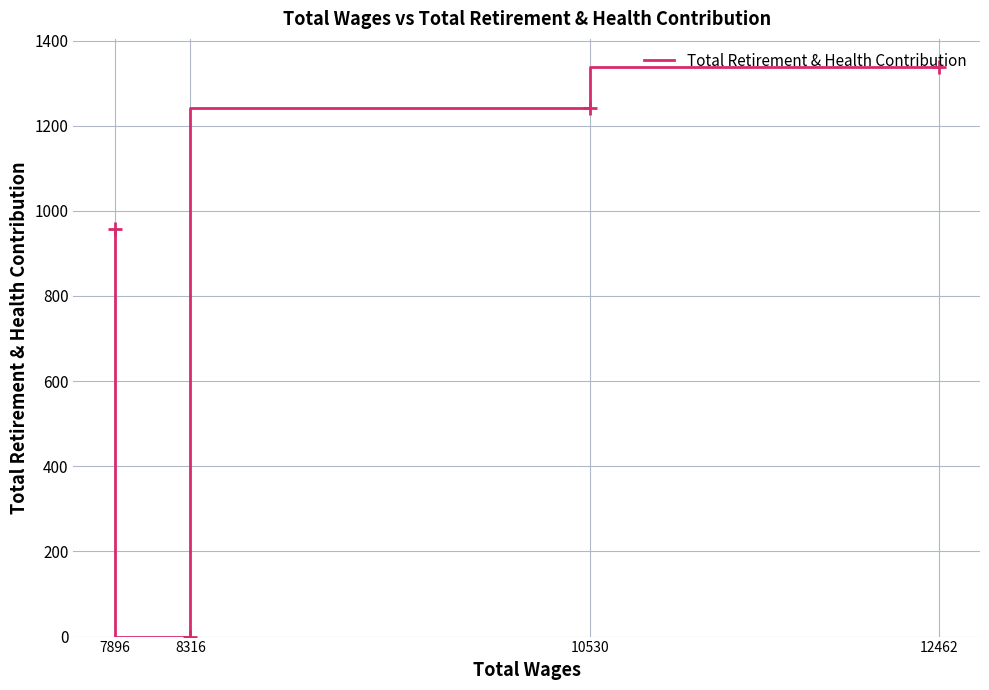

Read the value at 10530, to the nearest 50.

1250